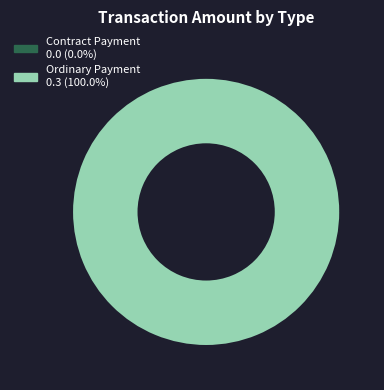

What is the change in value from Contract Payment to Ordinary Payment?

+0.3